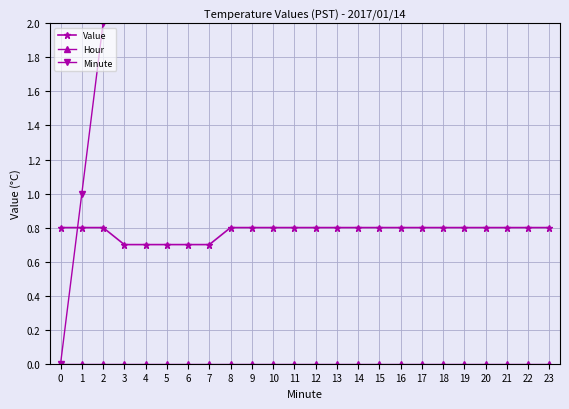

Where does the Minute series first go above 12?

13